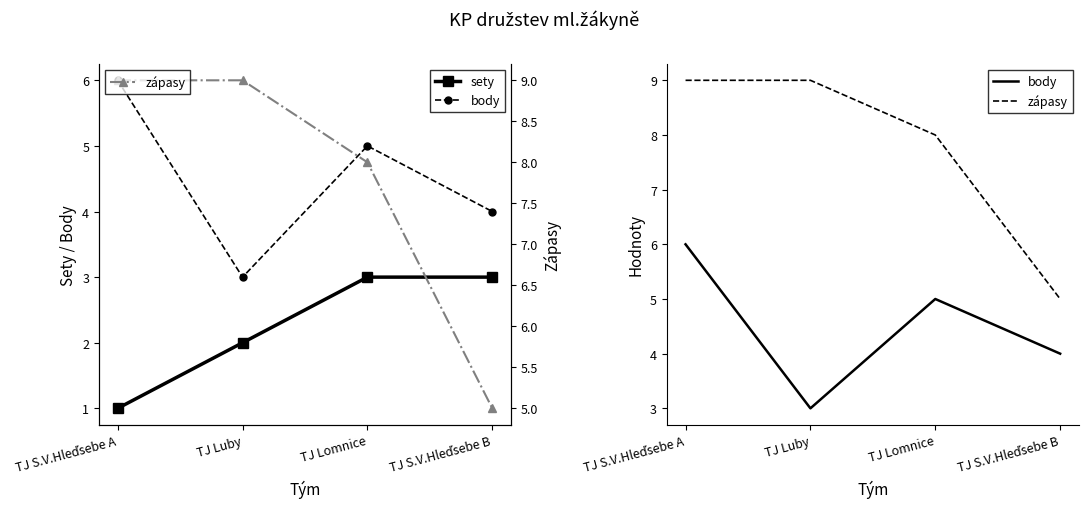

List the labels in order of zápasy value, largest first.

TJ S.V.Hleďsebe A, TJ Luby, TJ Lomnice, TJ S.V.Hleďsebe B